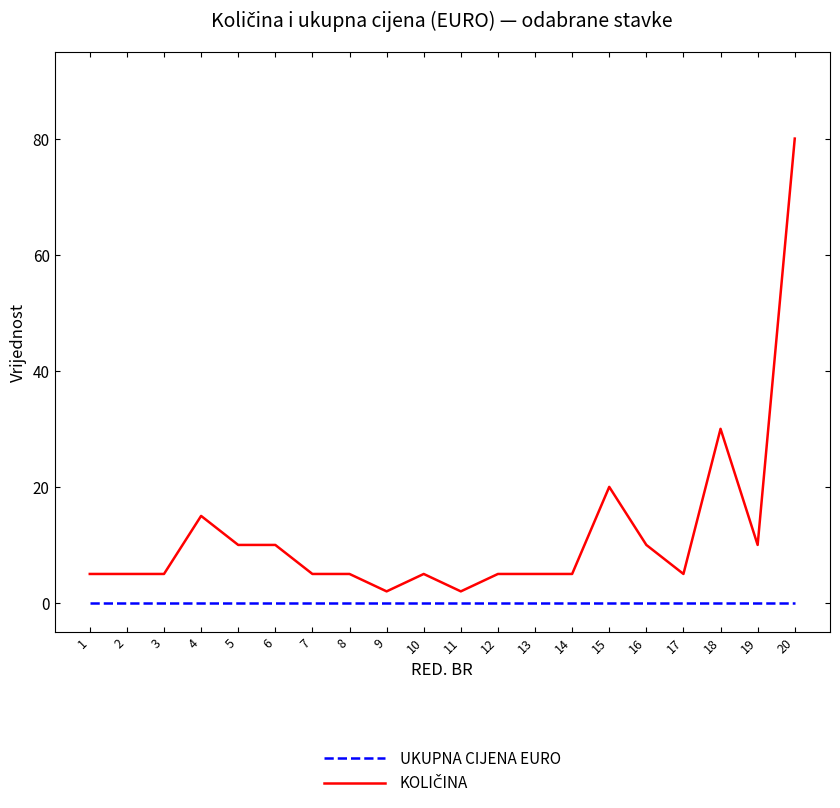

What is the total value across all series at 18?

30